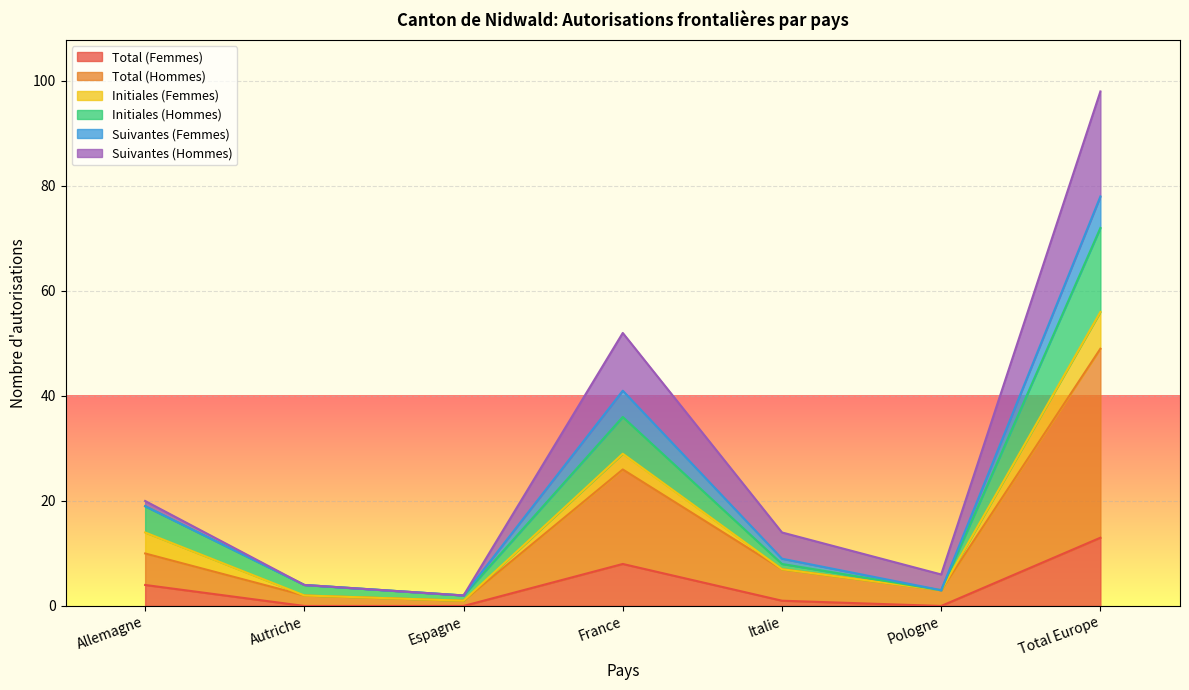

What is the highest value of the Total (Femmes) series?

13